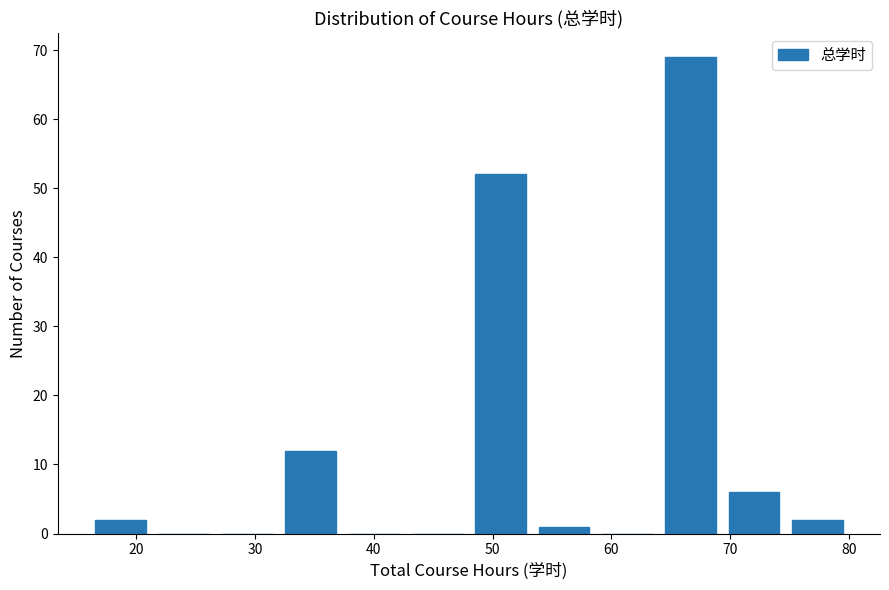

Reading left to right, list every bar in this chart as the range it spans on the x-axis followed by its height. Neither the bar edges nor the heights are printed on the chart, so give them approximately, as read against the axes.

16 to 21: 2
21 to 27: 0
27 to 32: 0
32 to 37: 12
37 to 43: 0
43 to 48: 0
48 to 53: 52
53 to 59: 1
59 to 64: 0
64 to 69: 69
69 to 75: 6
75 to 80: 2